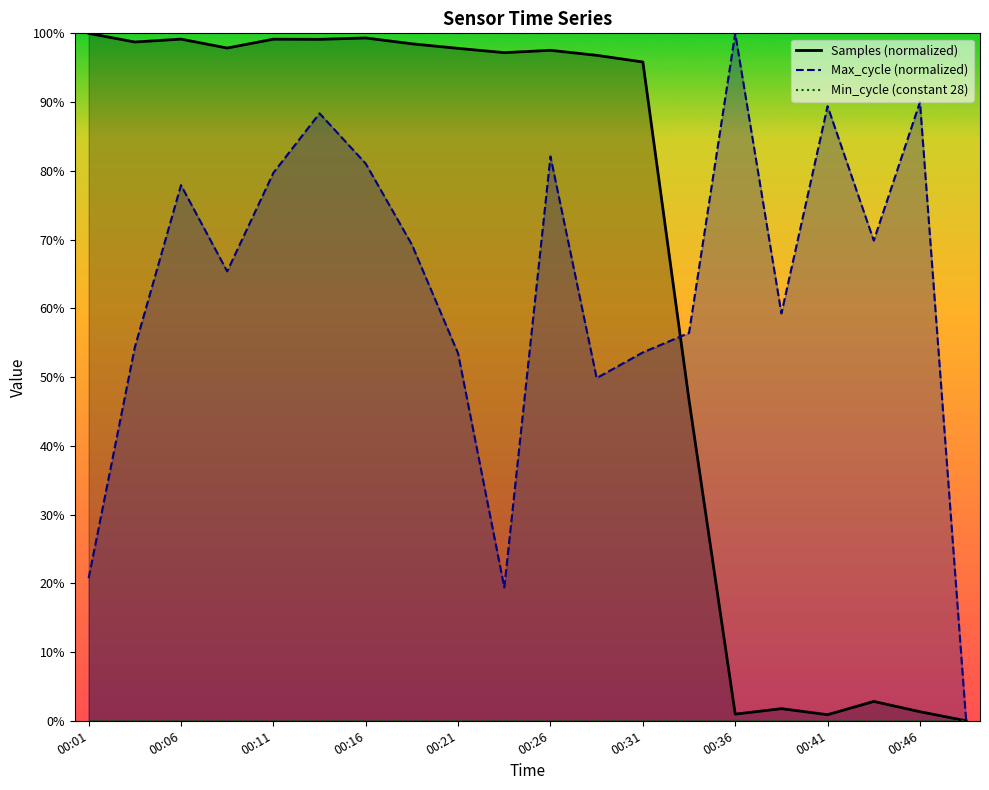

What is the sum of the Samples values at 00:48 and 00:04?

98.7